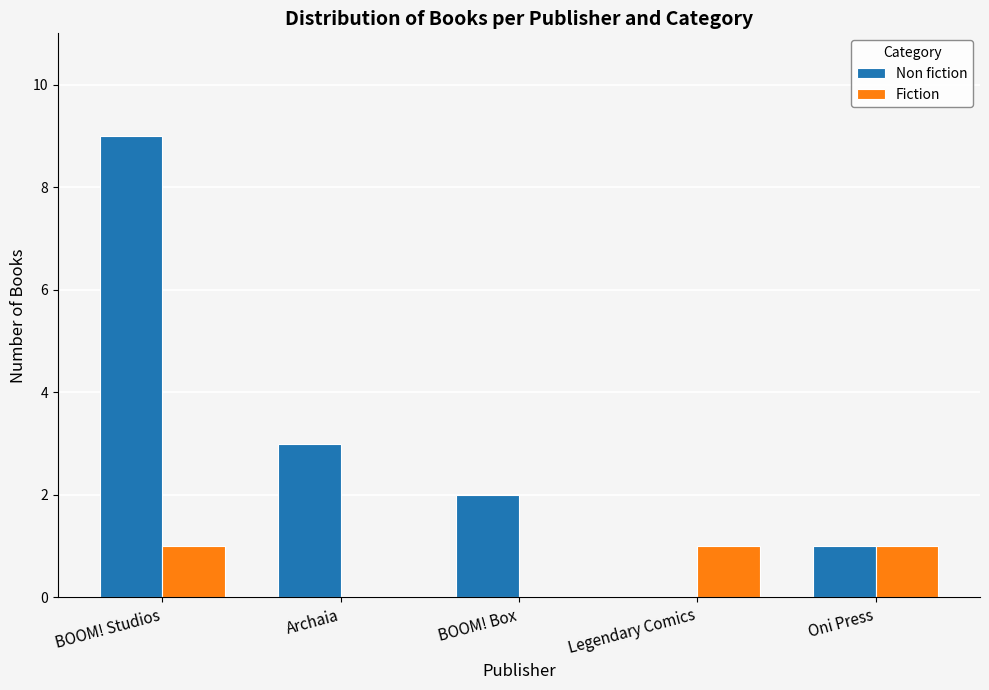

What value does the Non fiction series have at Archaia?

3